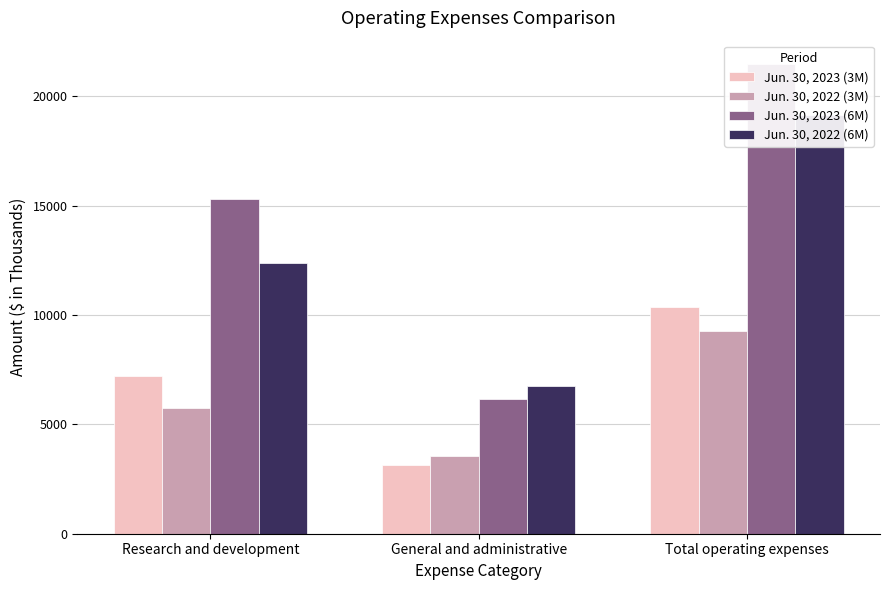

Reading right to left, what are all the values shown in this chart?

Jun. 30, 2023 (3M): 10354	3153	7201
Jun. 30, 2022 (3M): 9283	3540	5743
Jun. 30, 2023 (6M): 21464	6150	15314
Jun. 30, 2022 (6M): 19142	6764	12378